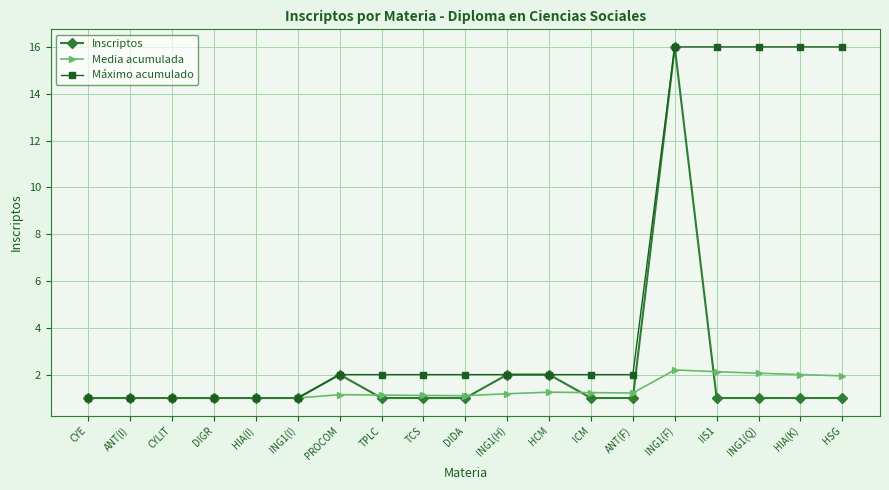

The Máximo acumulado series shows 3.6 at DIDA. True or false?

False